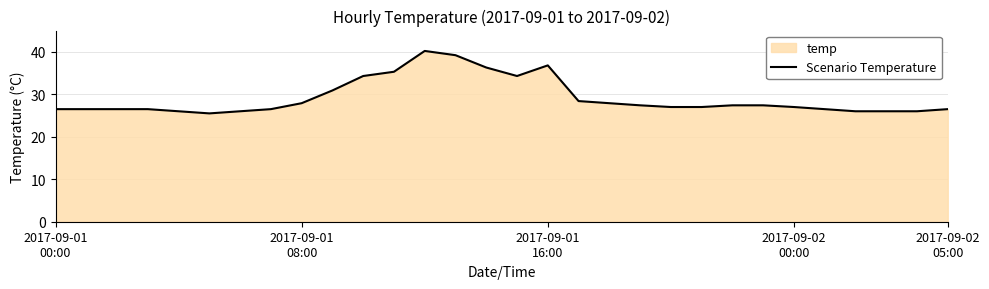

True or false: the data shows 27.4 at 23.

True